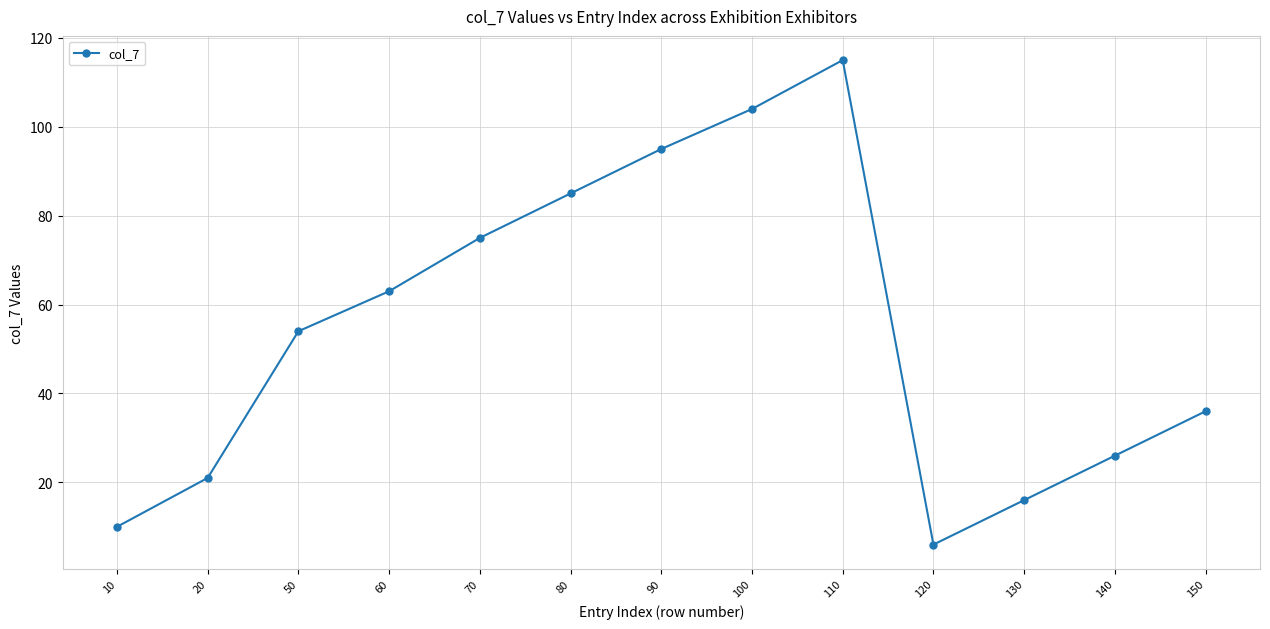

What value does the data have at 100, to the nearest 10?

100